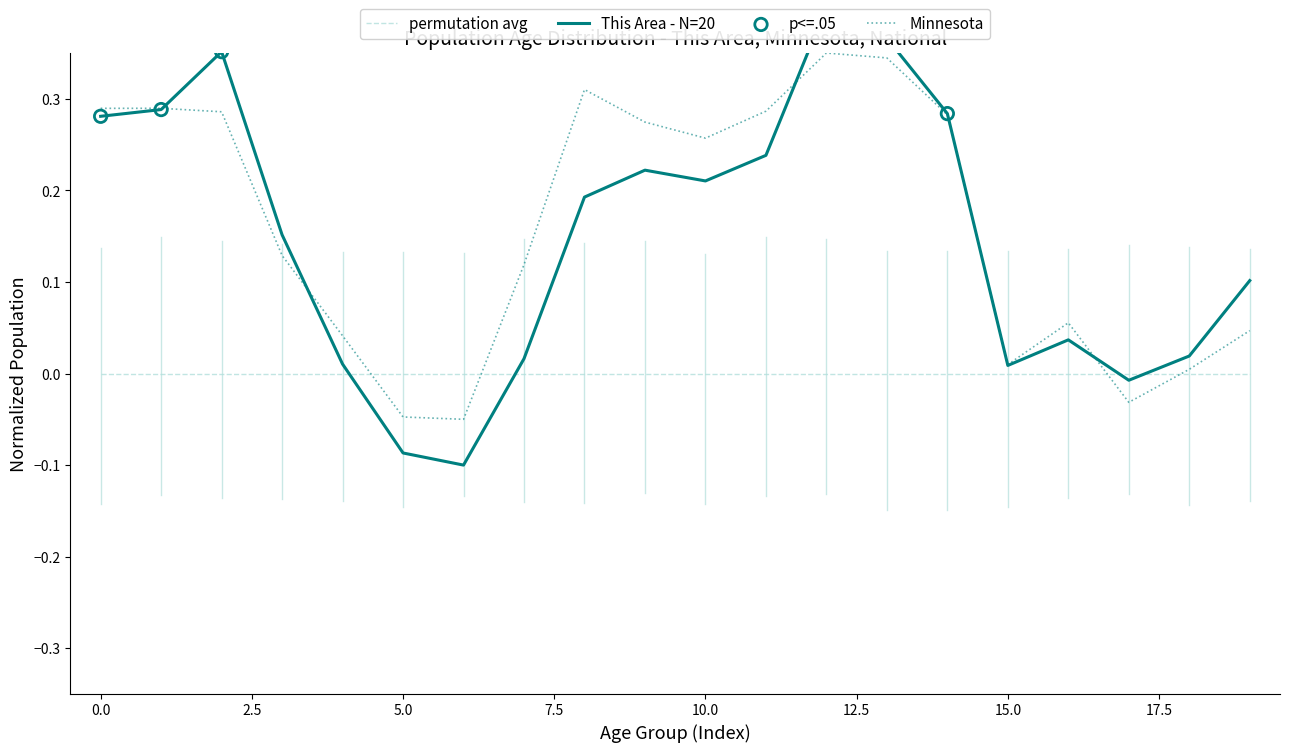

Which series has the widest spread of Y values?

This Area